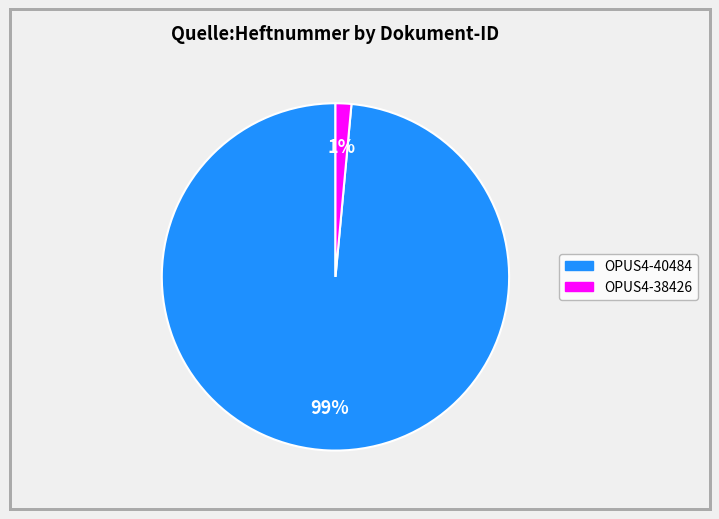

What percentage is the OPUS4-40484 slice, to the nearest percent?

99%